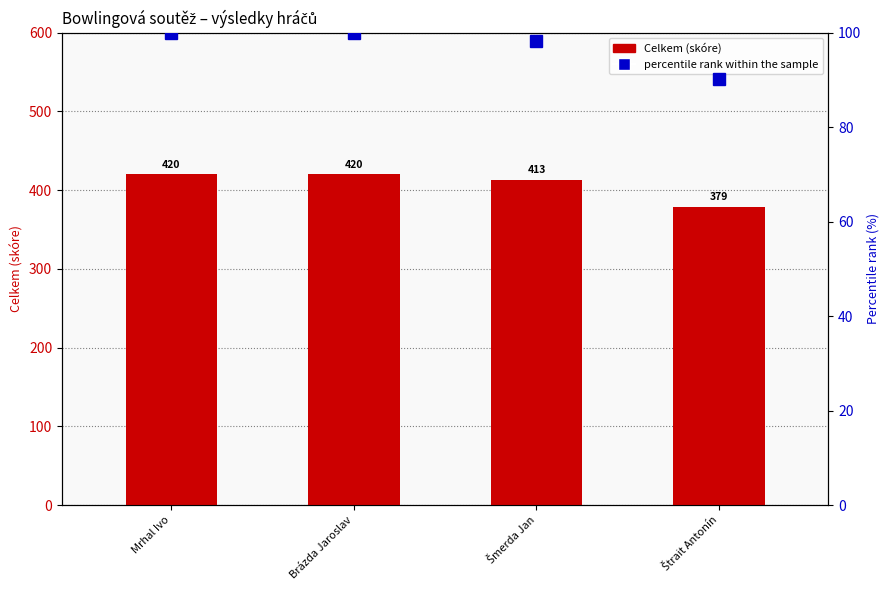

What is the label of the 3rd bar from the right?

Brázda Jaroslav